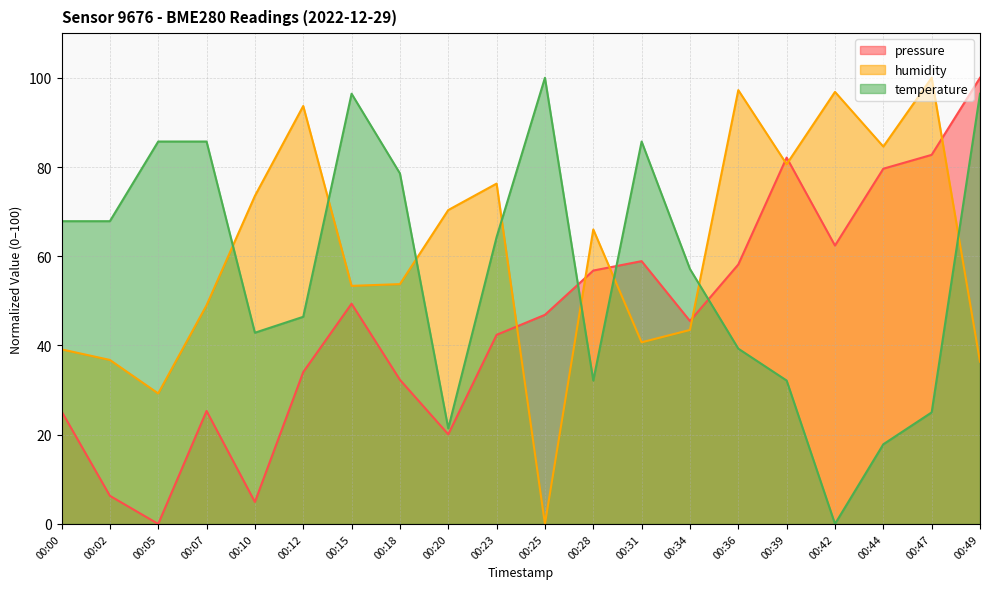

What is the average value of the temperature series?

57.1